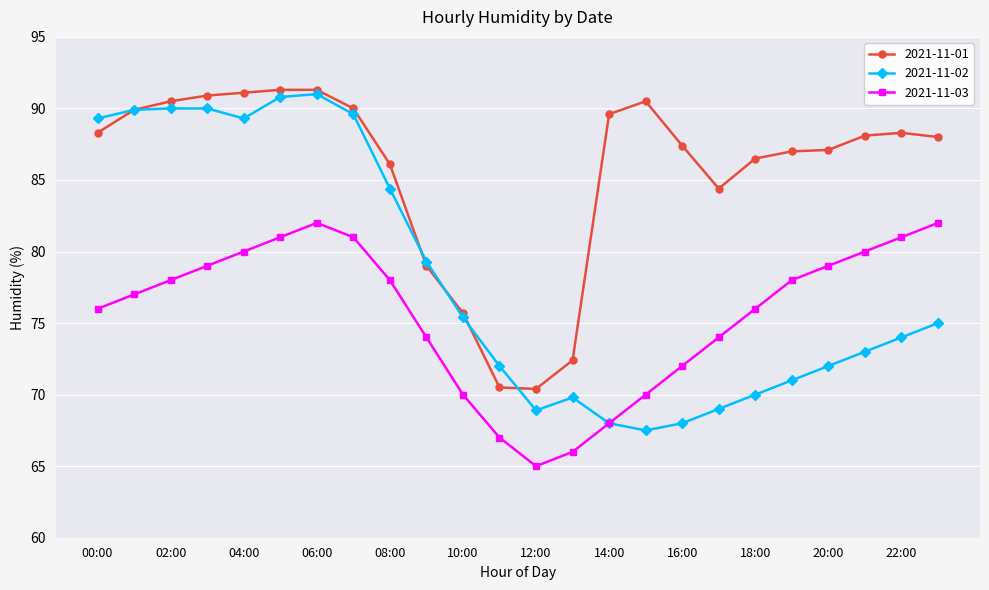

Which series has the largest total across all categories?

2021-11-01